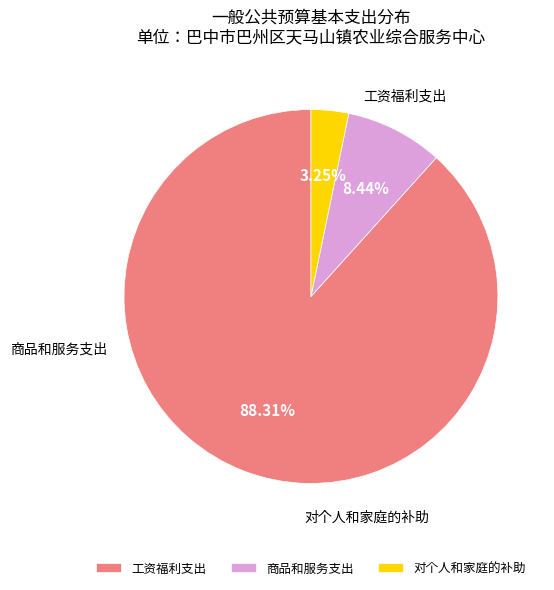

Rank the categories by value from highest to lowest.

工资福利支出, 商品和服务支出, 对个人和家庭的补助